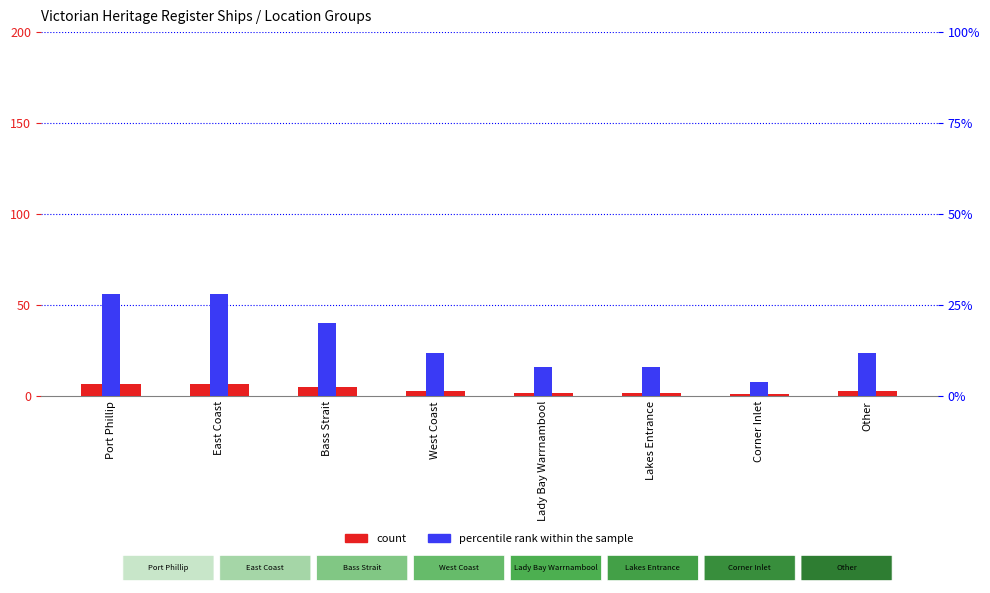

What is the difference between the highest and lowest values at West Coast?

9